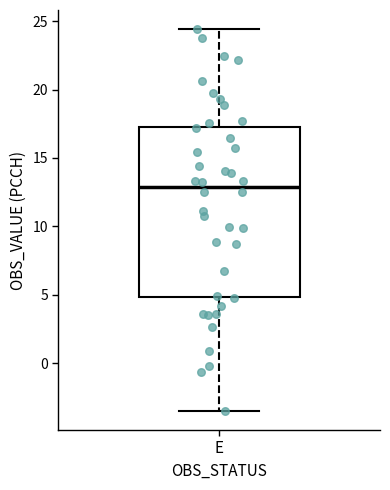

Read this box plot against the y-axis: the position of the median line, the range covered by the box, and the ends of both whiskers. The values are not printed on the chart, so give them approximately, as read against the axis.

median 13.0, box 5.0 to 17.5, whiskers -3.5 to 24.5